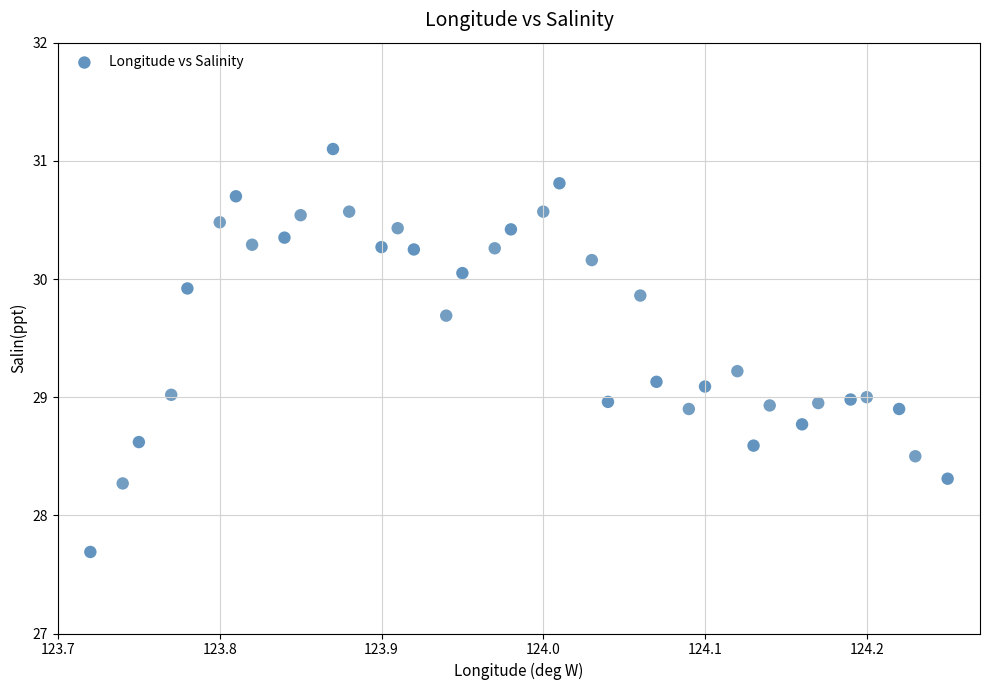

What is the range of Y values (max minus min)?

3.4